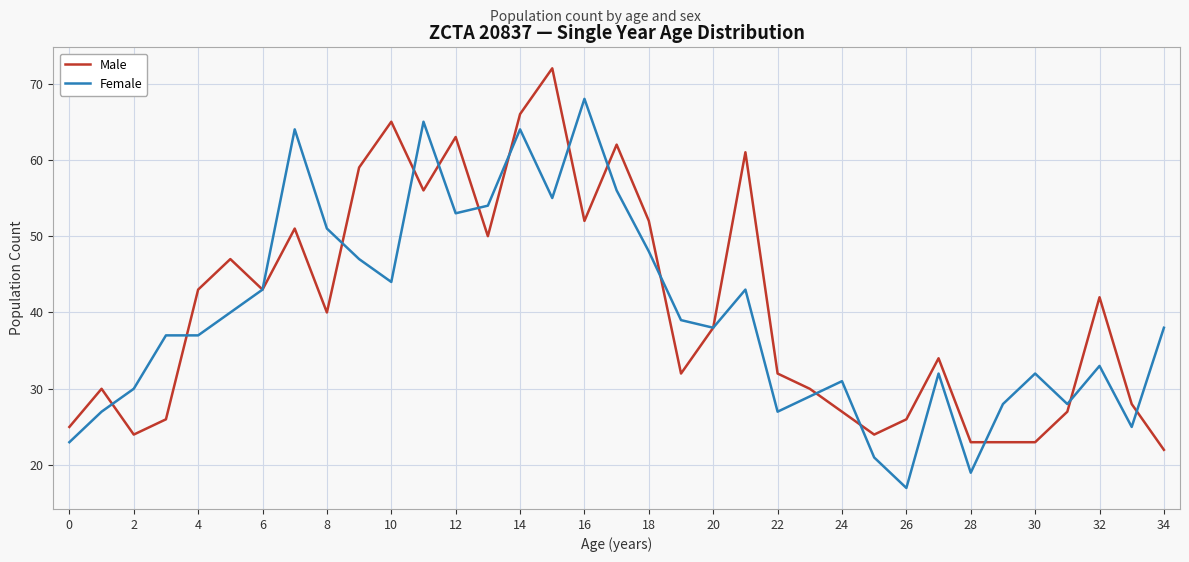

Which series has the largest total across all categories?

Male